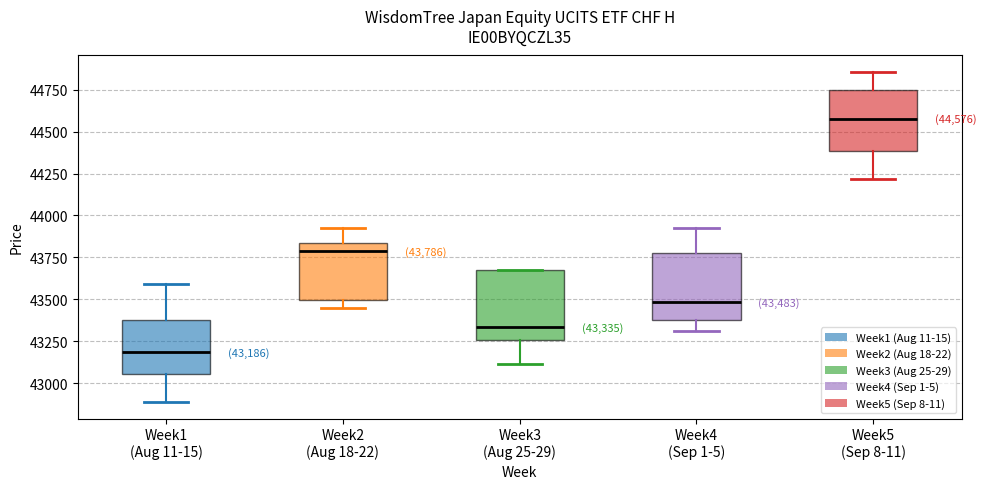

Which box has the highest median line?

Week5 (Sep 8-11)